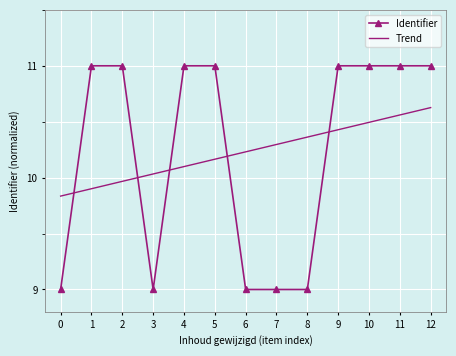

What is the highest value of the Identifier series?

11.0